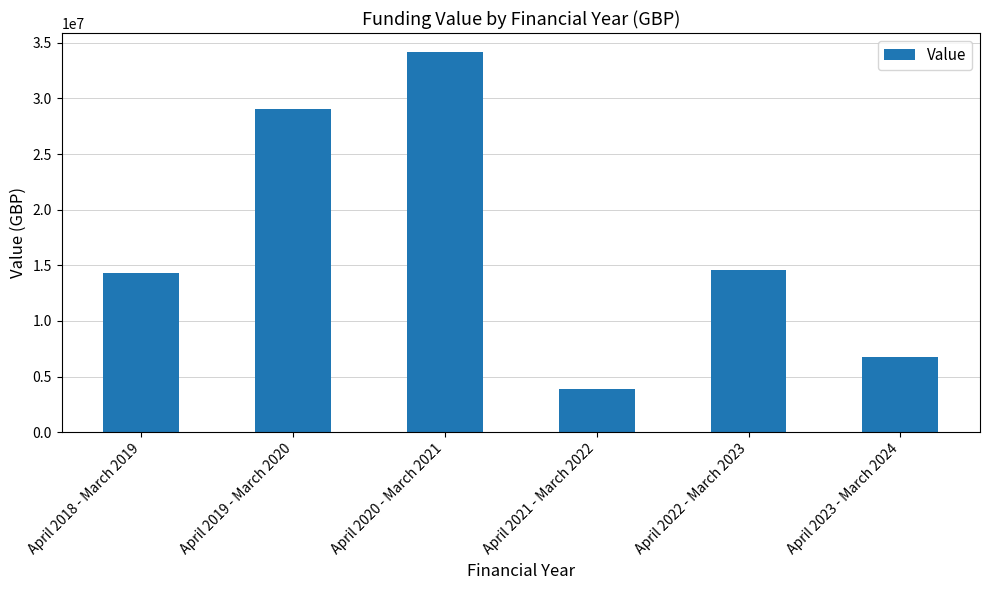

What is the approximate value at April 2020 - March 2021, to the nearest 100?

34172100